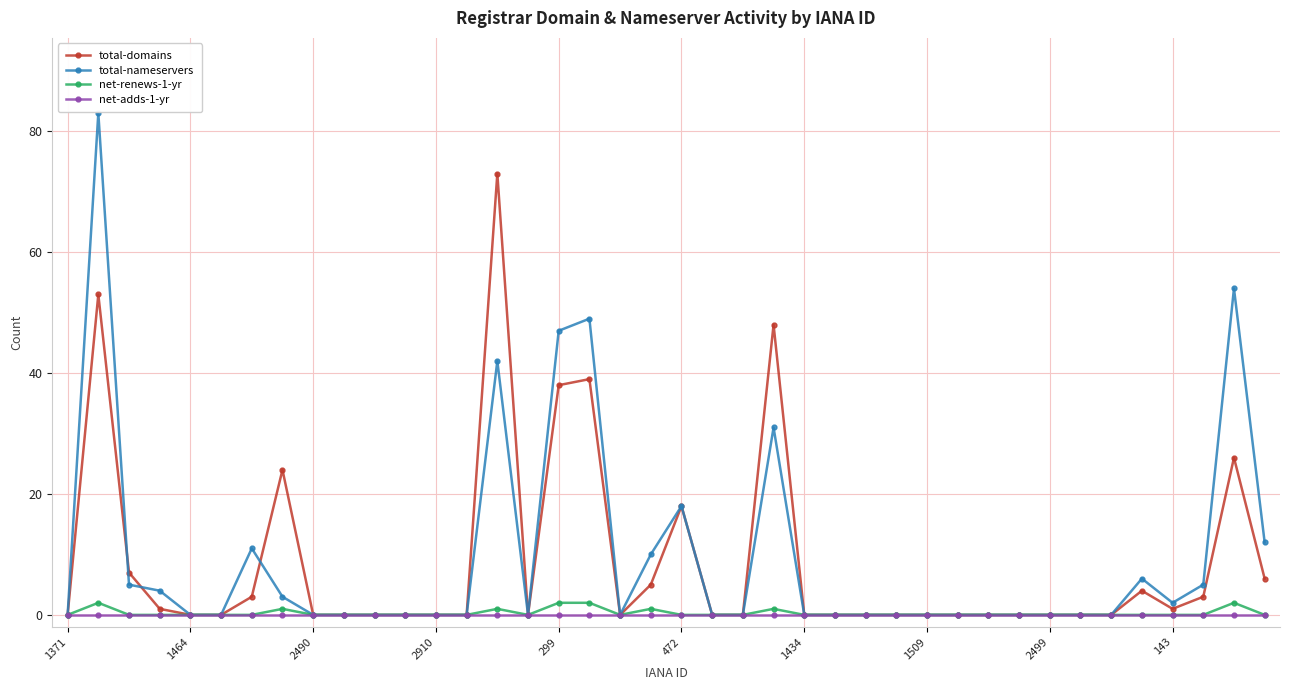

Which series has the widest spread of values?

total-nameservers